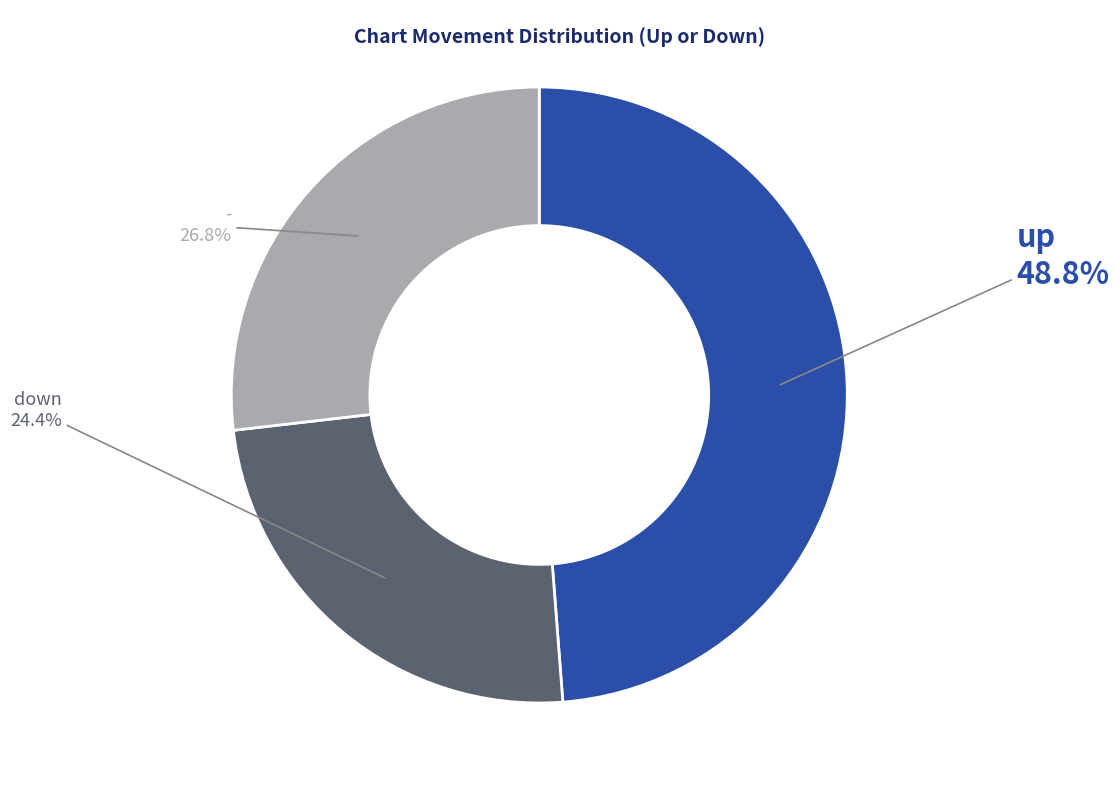

Which slice is the largest?

up